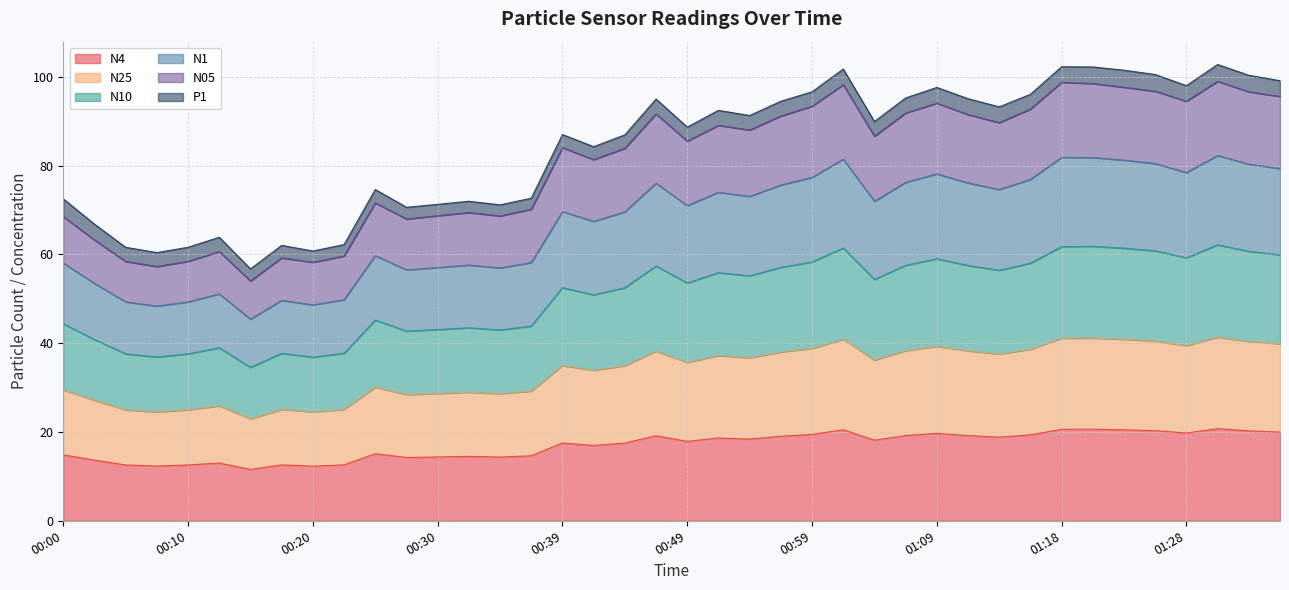

True or false: N4 has a value of 12.6 at 00:10.

True